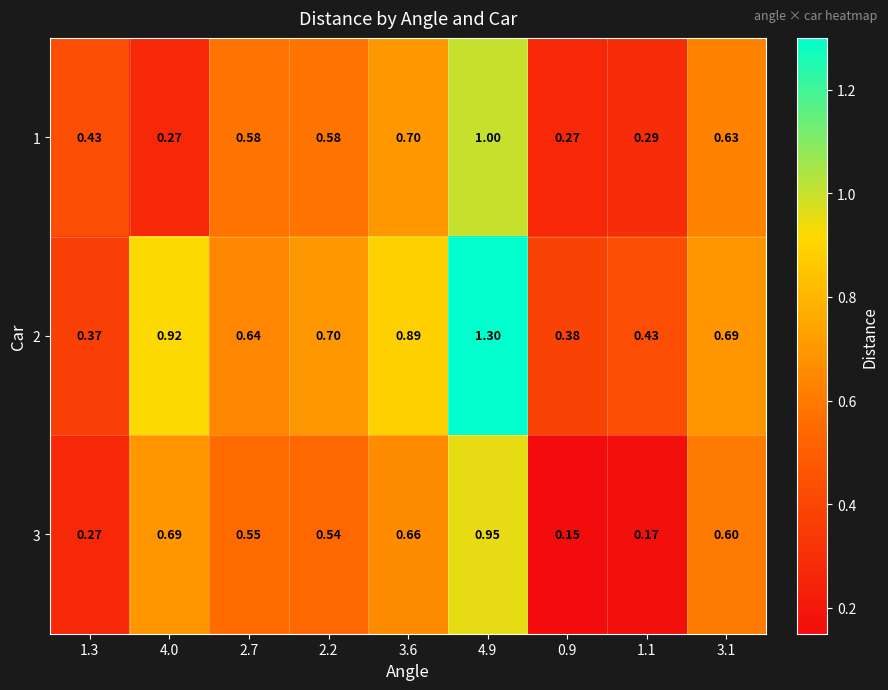

Reading right to left, extract all data points from this chart.

1: 3.1=0.6	1.1=0.3	0.9=0.3	4.9=1.0	3.6=0.7	2.2=0.6	2.7=0.6	4.0=0.3	1.3=0.4
2: 3.1=0.7	1.1=0.4	0.9=0.4	4.9=1.3	3.6=0.9	2.2=0.7	2.7=0.6	4.0=0.9	1.3=0.4
3: 3.1=0.6	1.1=0.2	0.9=0.1	4.9=0.9	3.6=0.7	2.2=0.5	2.7=0.6	4.0=0.7	1.3=0.3